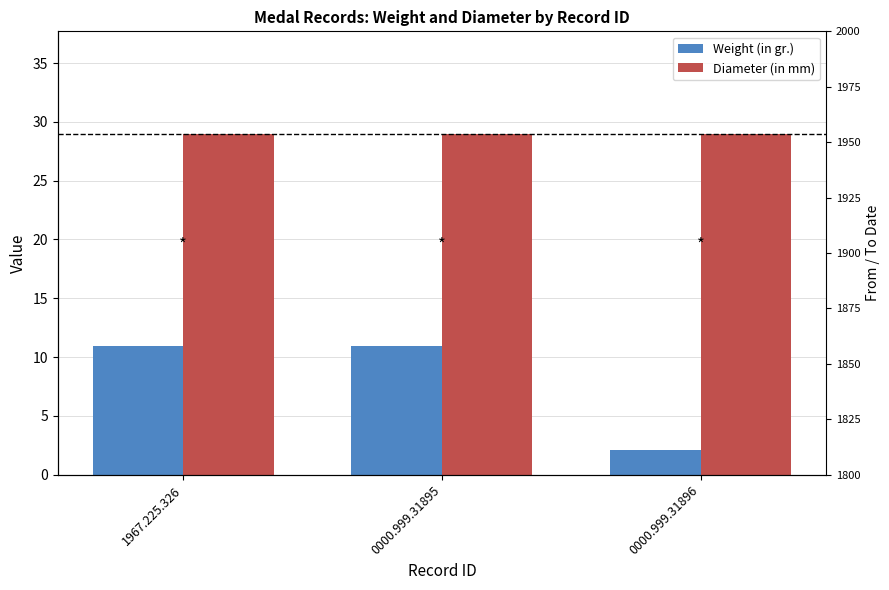

What is the approximate value of Diameter (in mm) at 0000.999.31896?

29.0